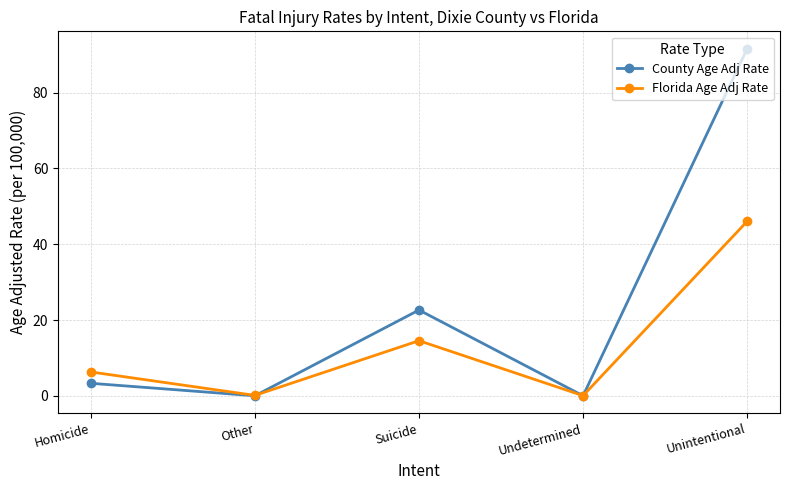

What is the value of the Florida Age Adj Rate point at the 3rd from the left?

14.5